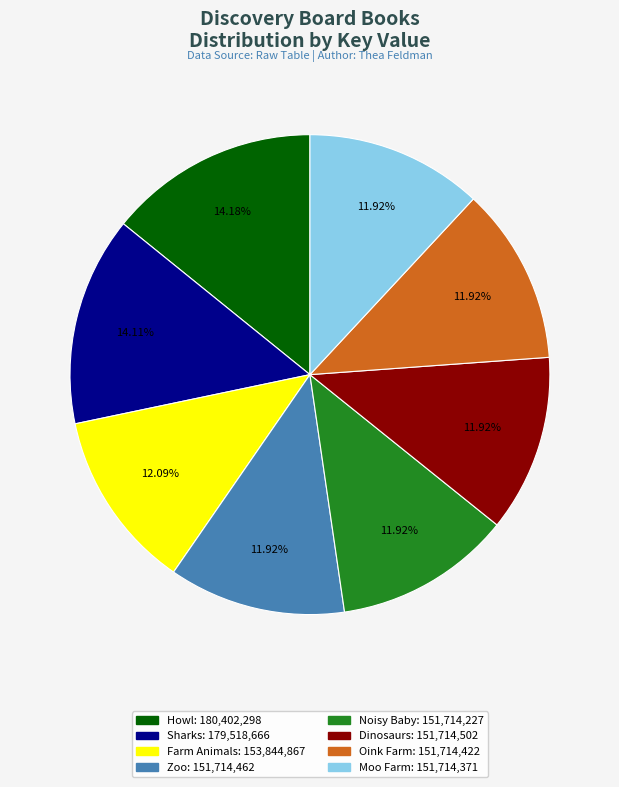

Does any single category account for the majority?

No